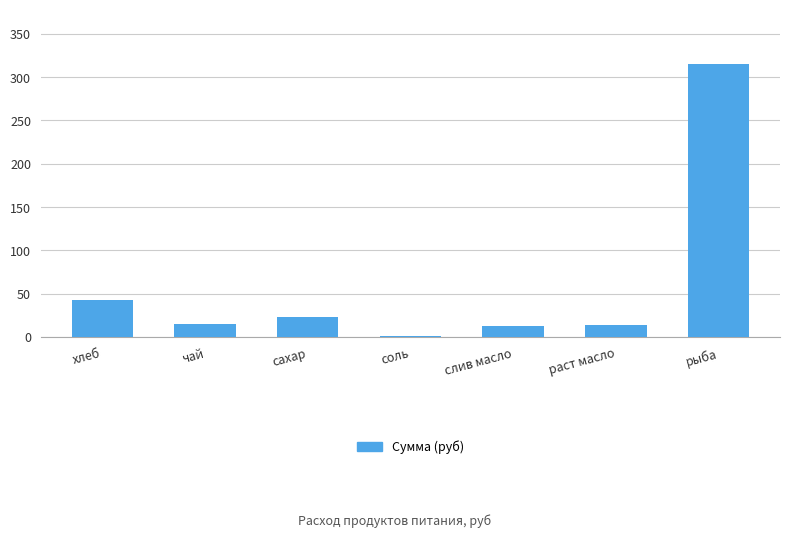

What is the greatest value displayed?

315.0